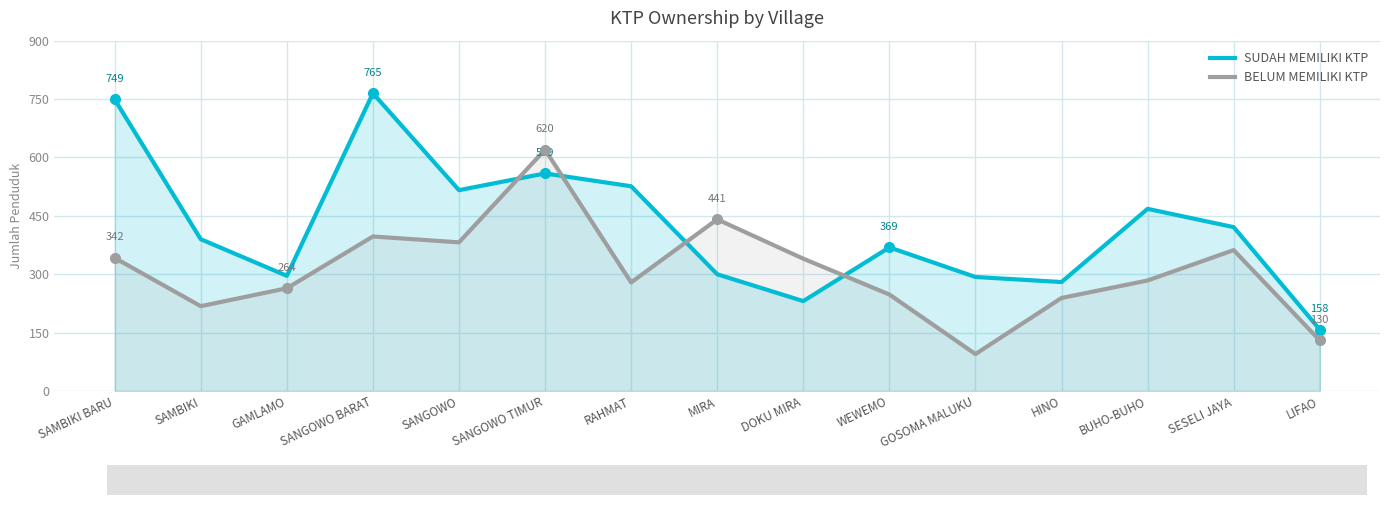

Count the number of categories in the chart.

15